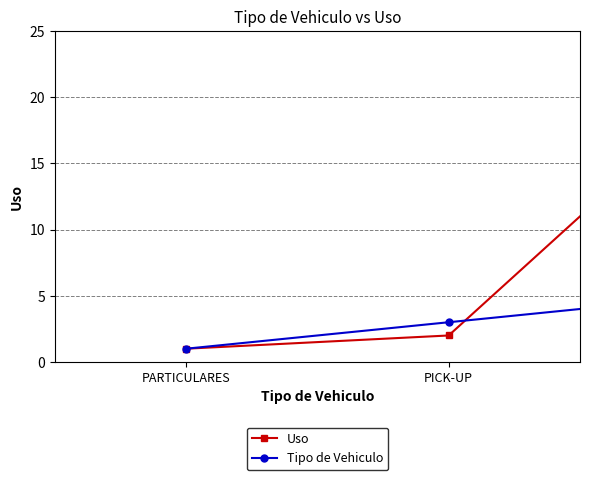

Which series has the largest total across all categories?

Uso